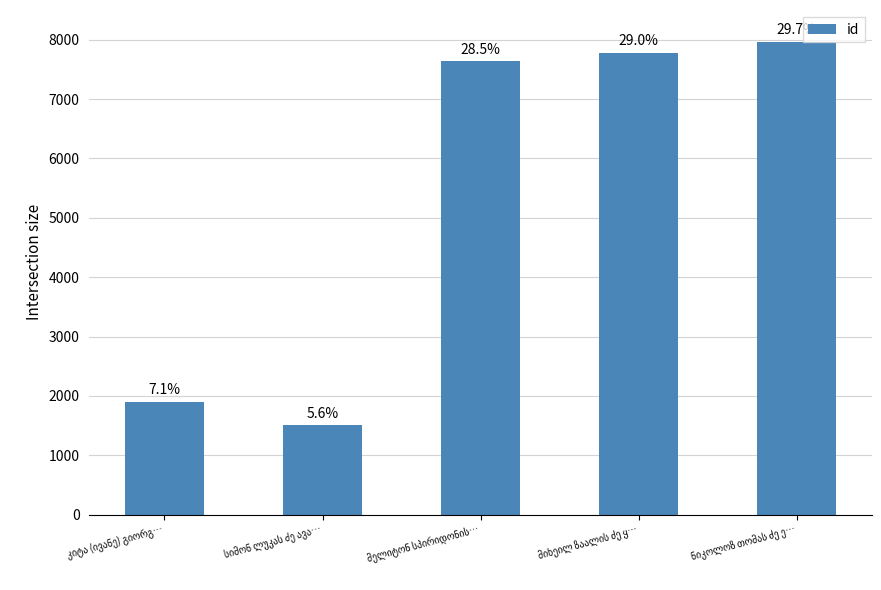

Reading left to right, what are all the values shown in this chart?

კიტა (ივანე) გიორგ…=1901	სიმონ ლუკას ძე ავა…=1502	მელიტონ სპირიდონის…=7636	მიხეილ ზაალის ძე ყ…=7776	ნიკოლოზ თომას ძე ე…=7961